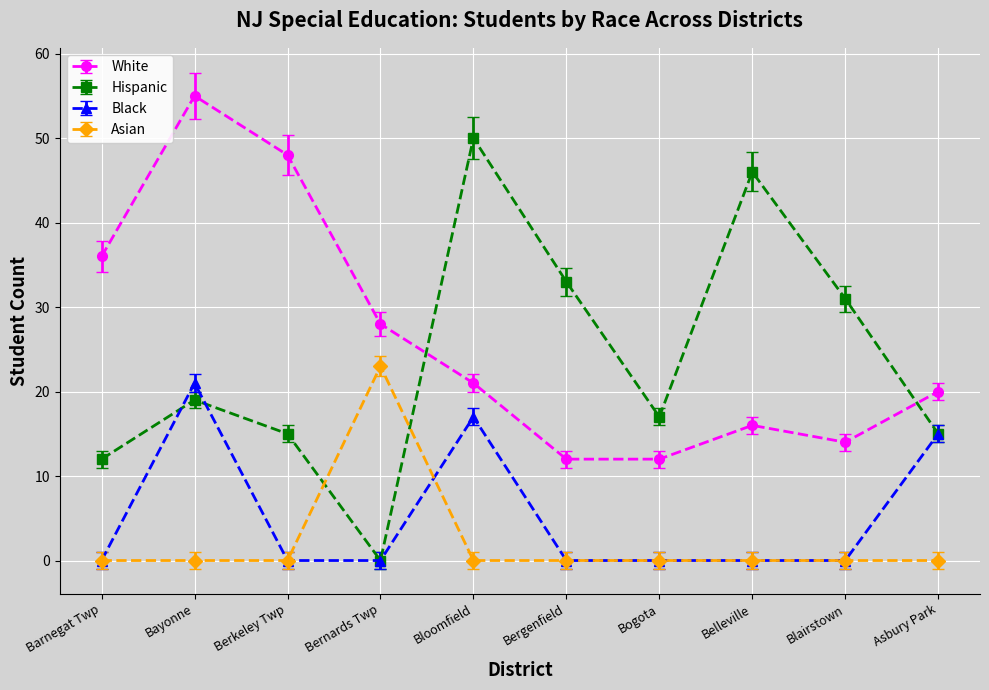

Which series has the largest total across all categories?

White